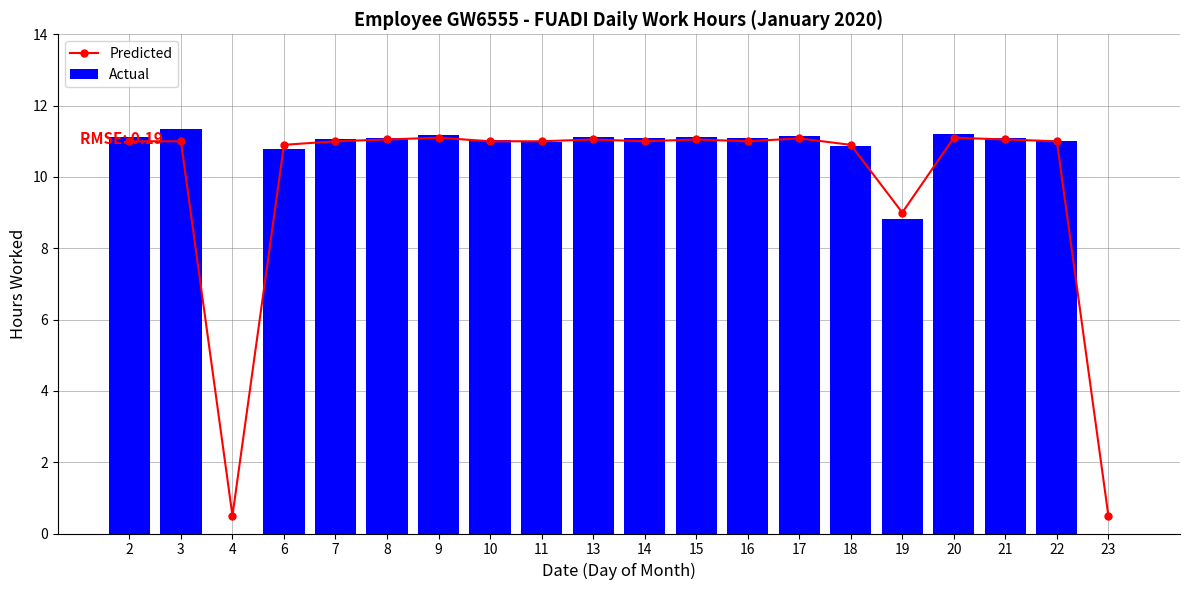

Which series has the largest range (max minus min)?

Actual